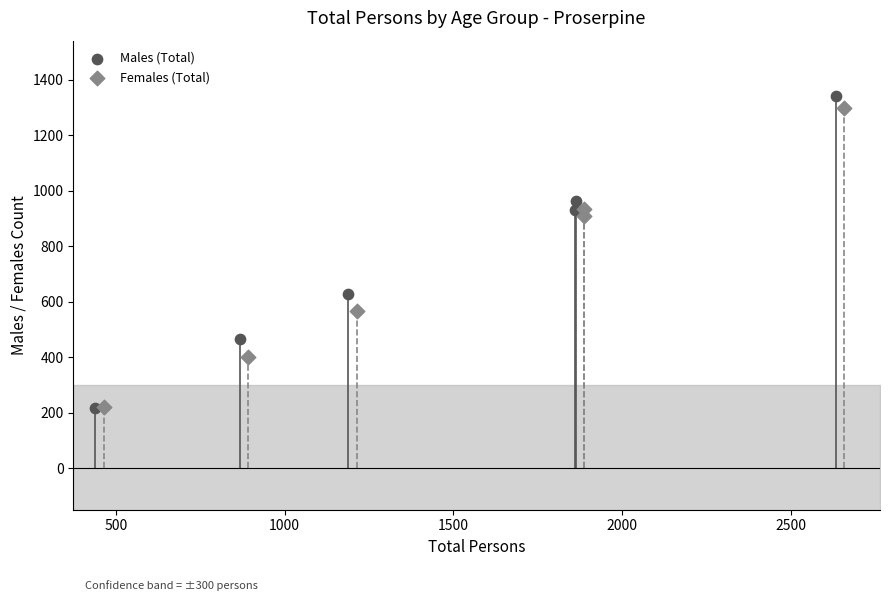

Which series has the largest Y range (max minus min)?

Males (Total)